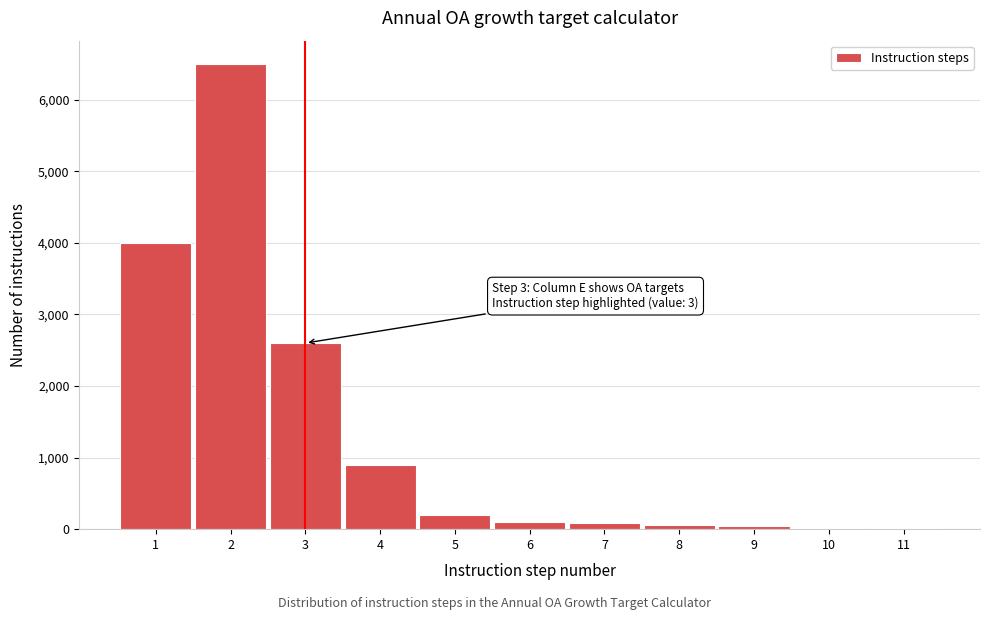

The value at 2 is 4110. True or false?

False